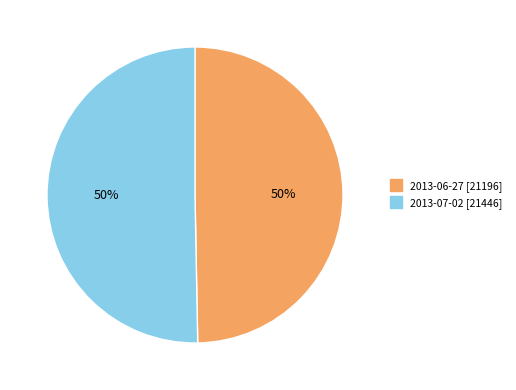

Count the number of slices in the pie.

2